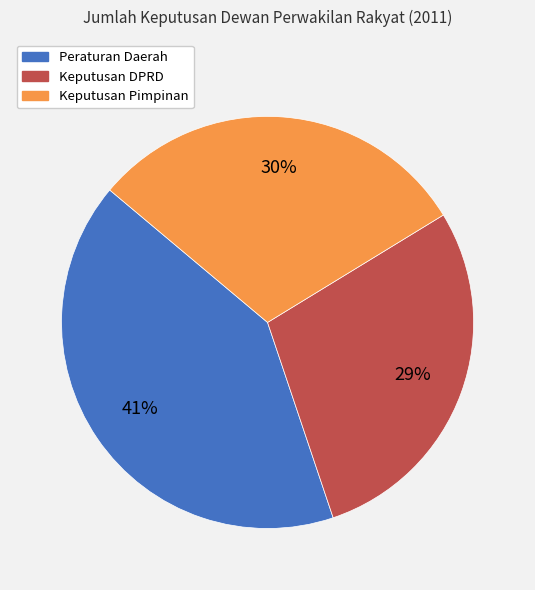

Is there a majority slice in this chart?

No